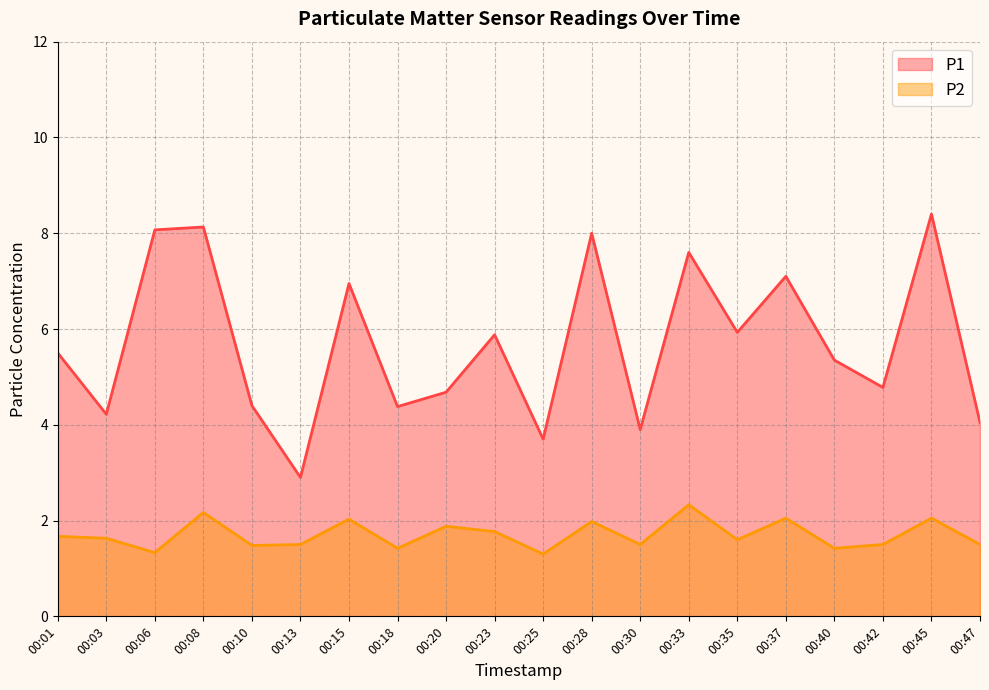

What is the difference between the second highest and minimum values in the P1 series?

5.2